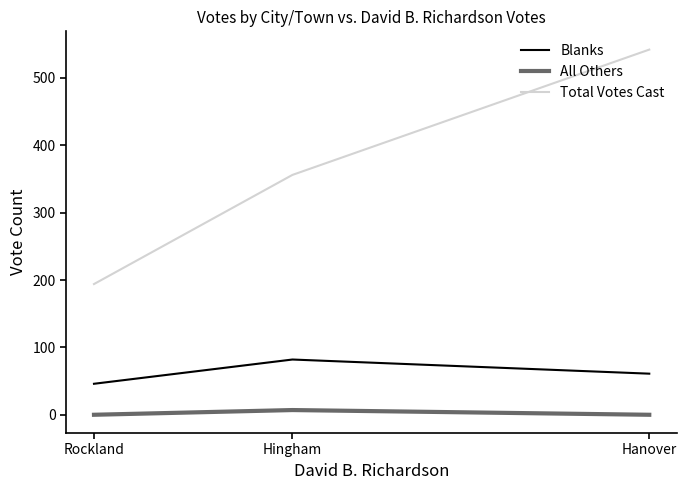

Is it true that Total Votes Cast equals 629 at Hingham?

False